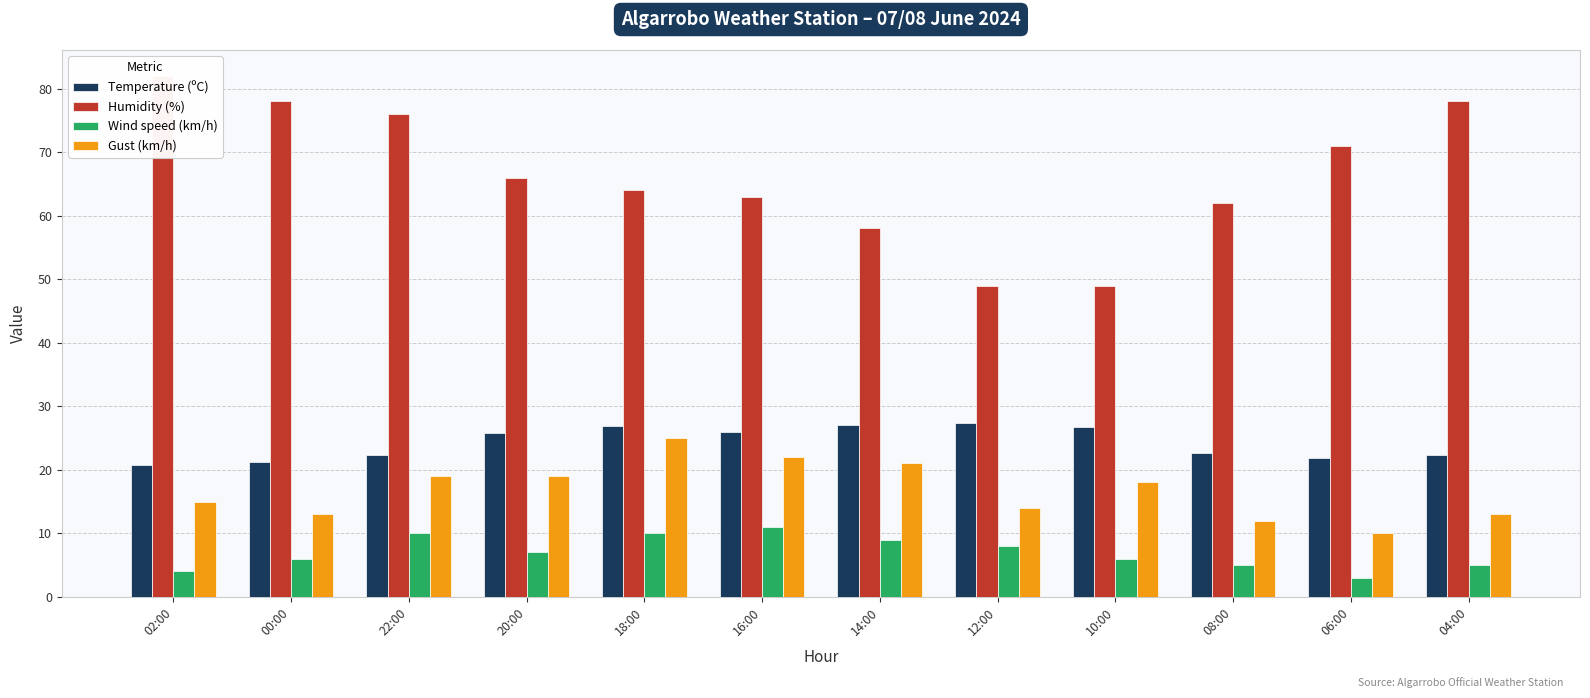

List the series in order of their peak value, highest first.

Humidity (%), Temperature (ºC), Gust (km/h), Wind speed (km/h)